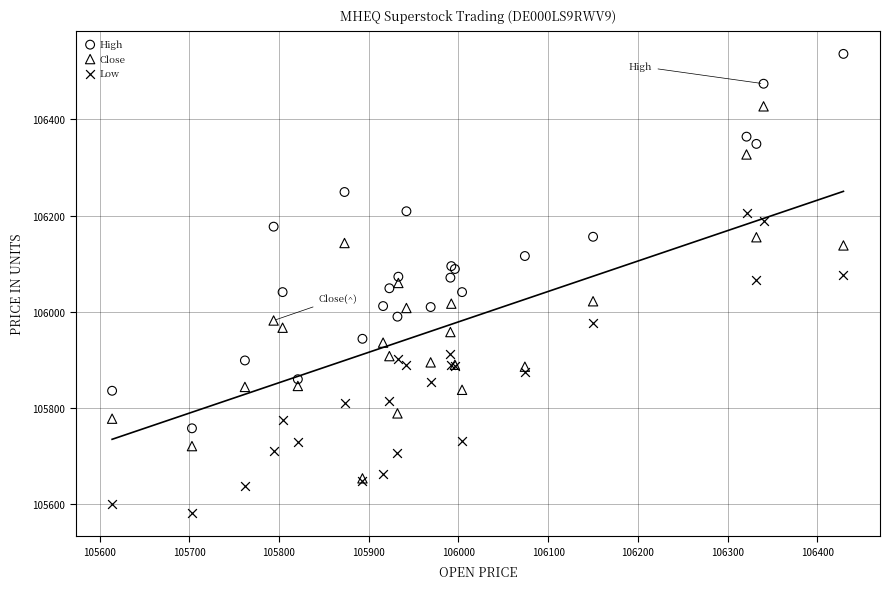

What are all the series names shown in the legend?

High, Close, Low